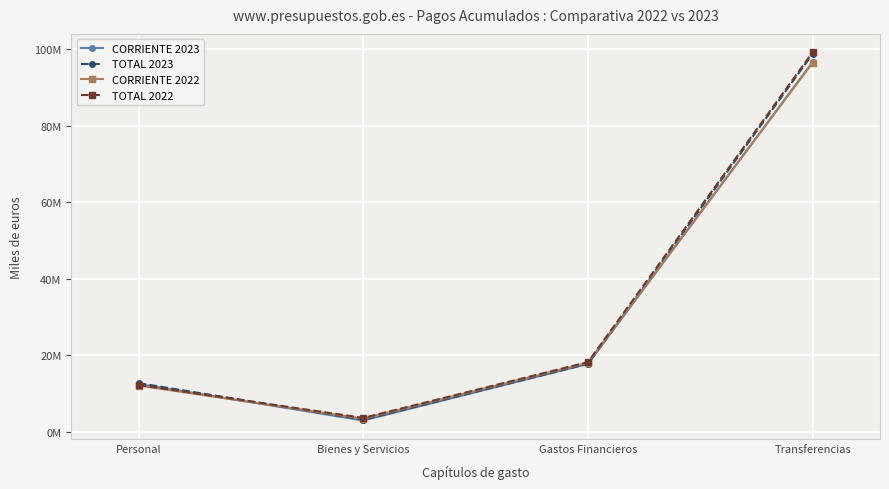

At which label does CORRIENTE 2022 first exceed 18049514?

Transferencias